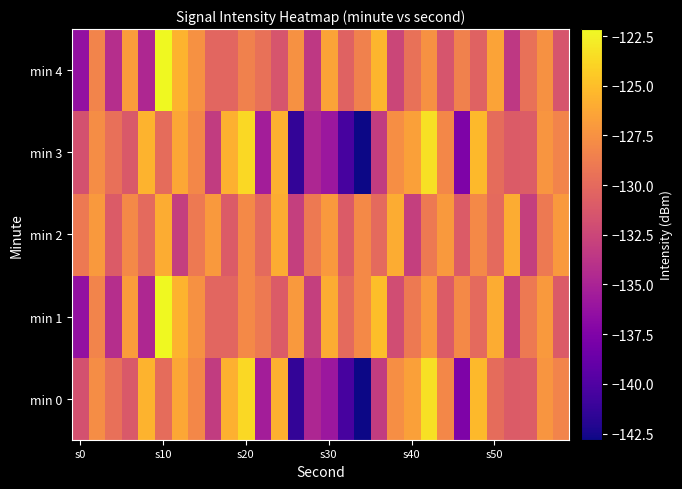

How many distinct data groups are displayed?

5